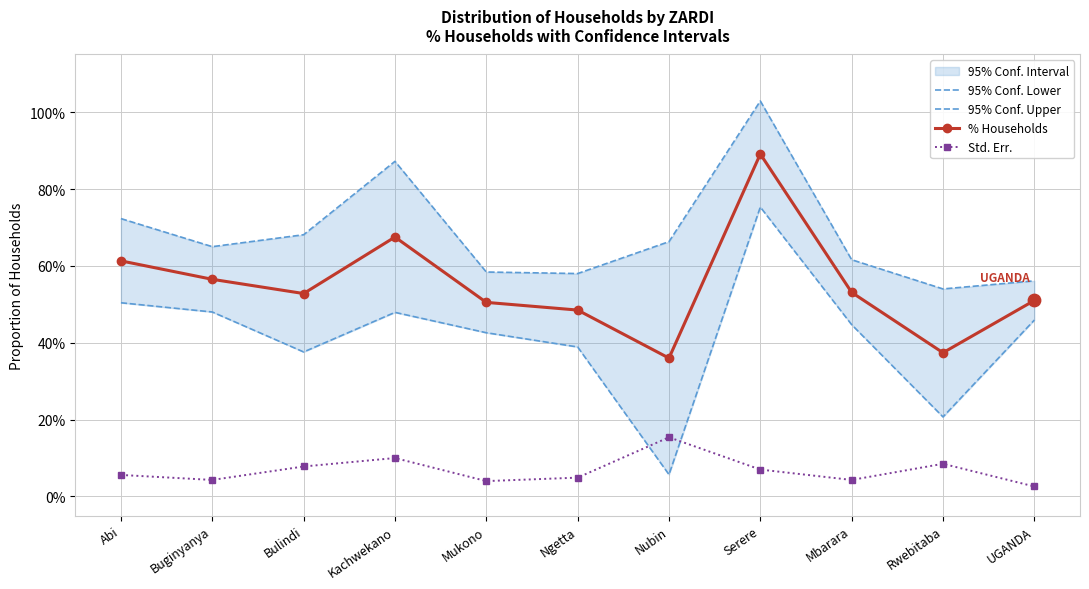

Which series has the widest spread of Y values?

95% Conf. Lower